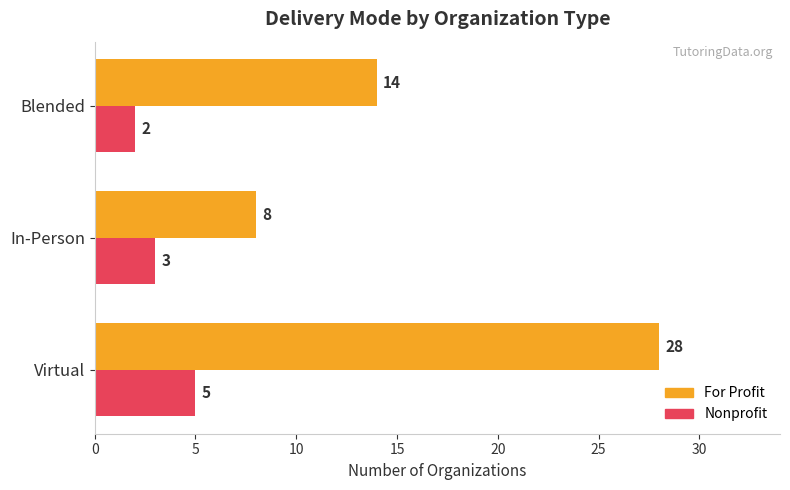

What is the total value across all series at In-Person?

11